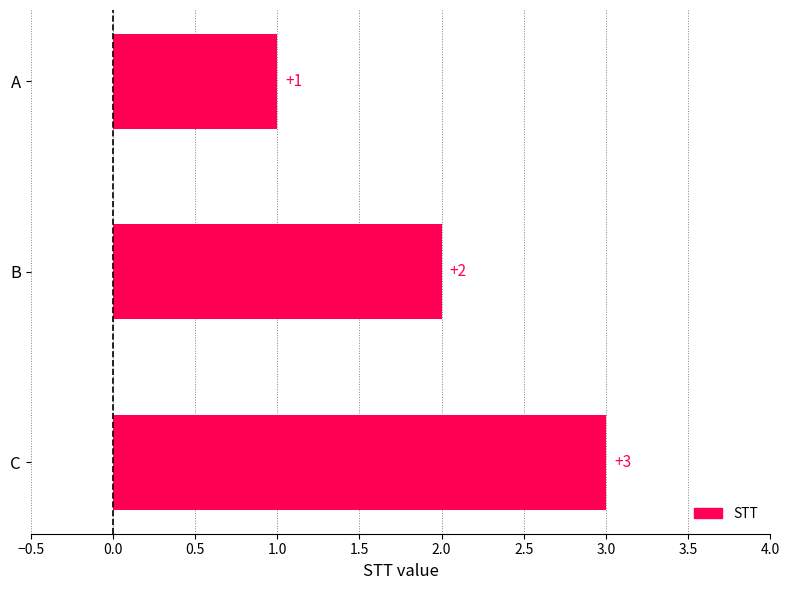

Approximately how many times larger is the value at A compared to B?

0.5